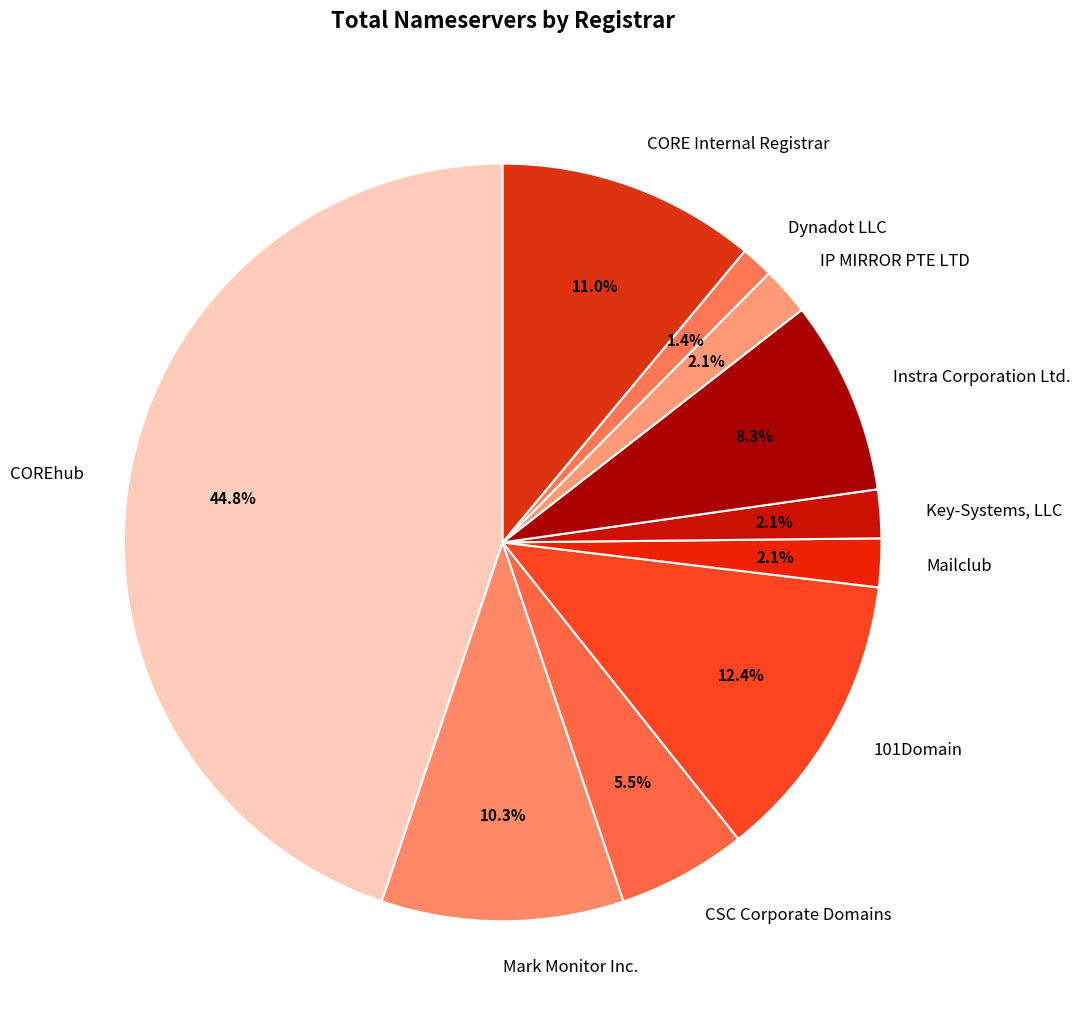

What percentage do Dynadot LLC and Mark Monitor Inc. together represent?

11.7%